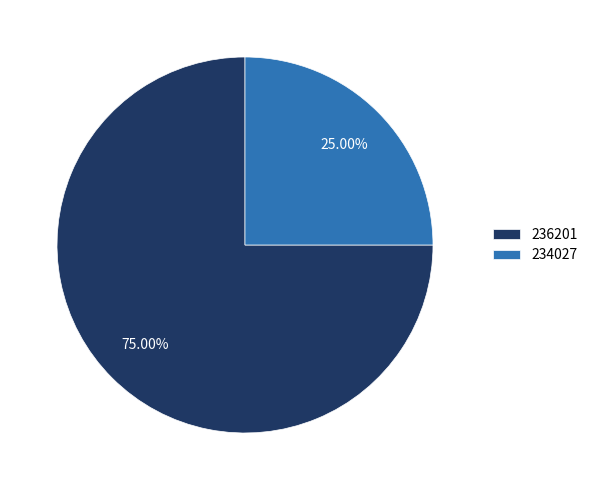

What percentage is the 236201 slice, to the nearest percent?

75%